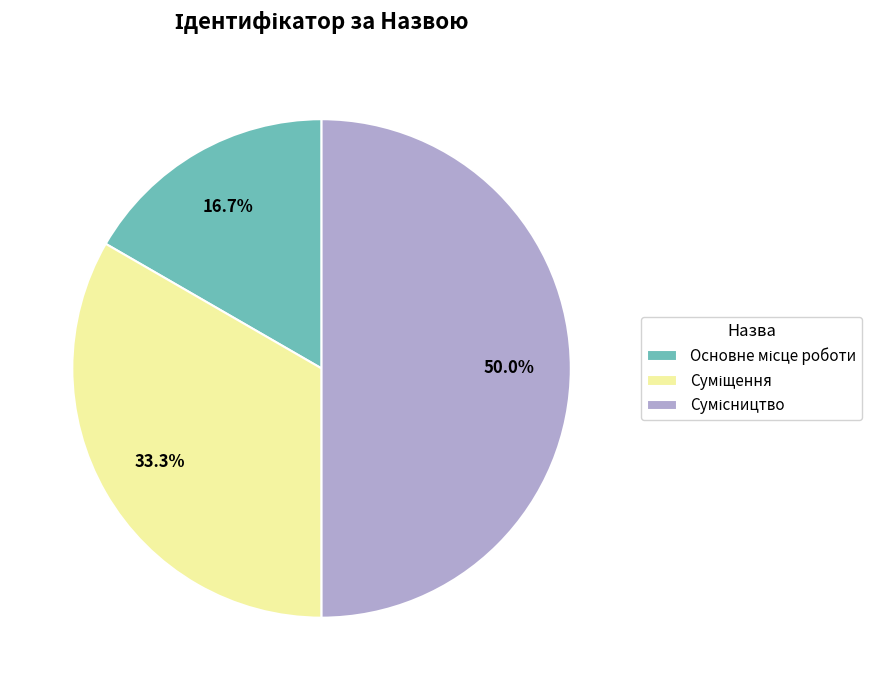

How many slices are in this pie chart?

3